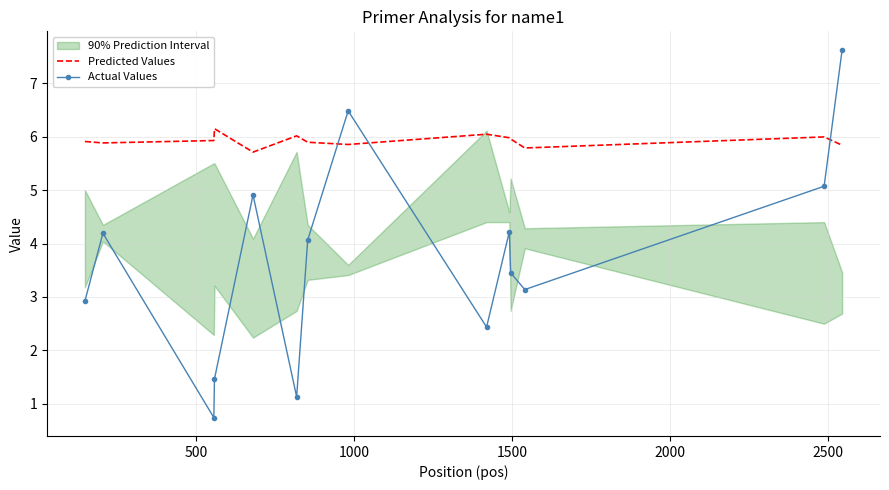

What is the maximum value for Predicted Values?

6.1